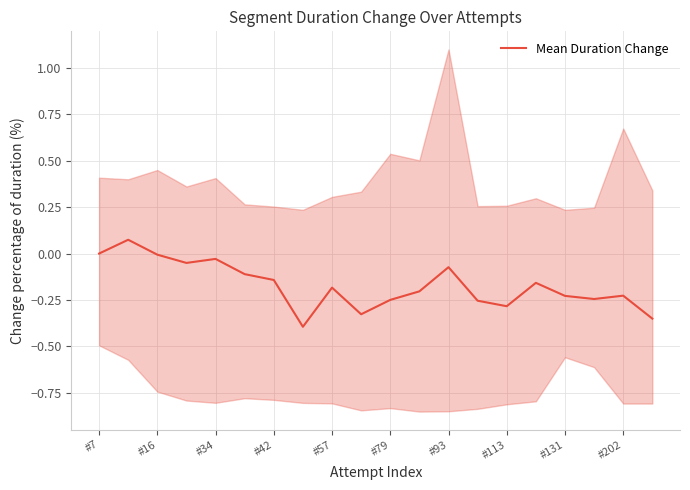

What value does the data have at 19?

-0.4